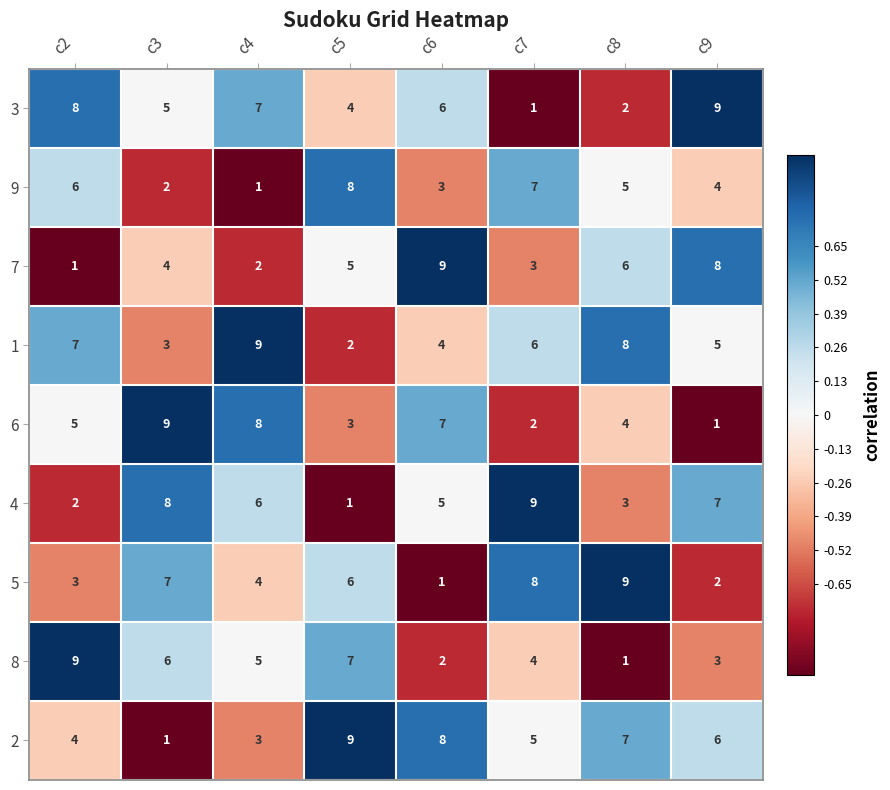

Is the value of 6 at c5 greater than the value of 8 at c4?

No